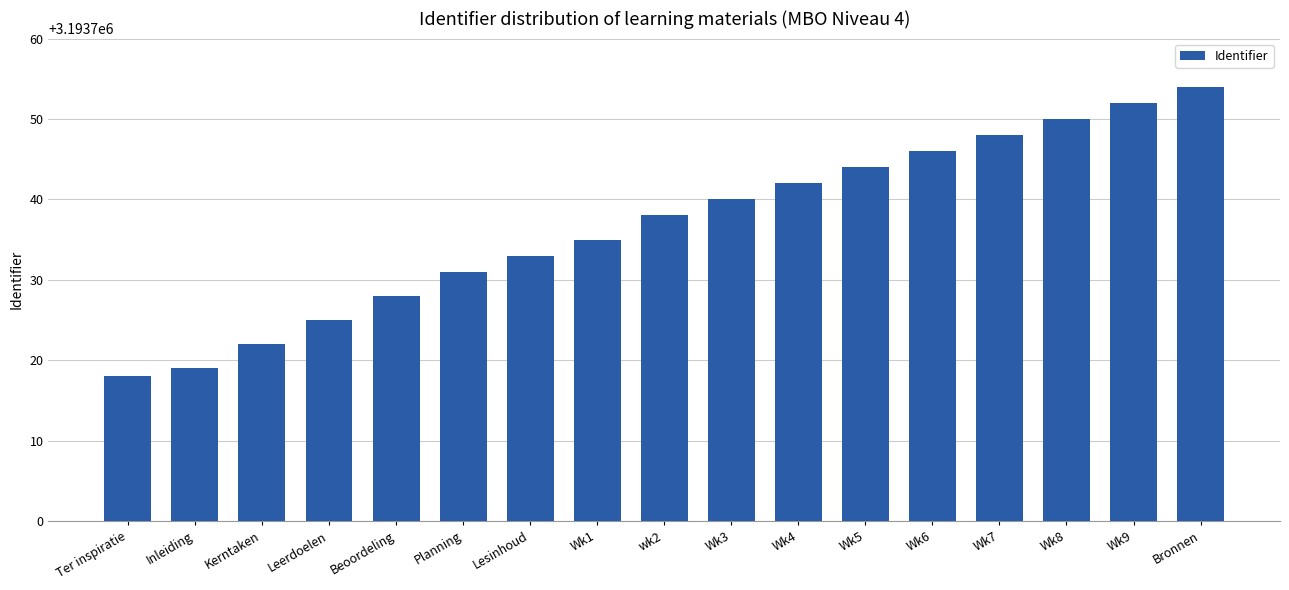

What is the difference between the second highest and second lowest values?

33